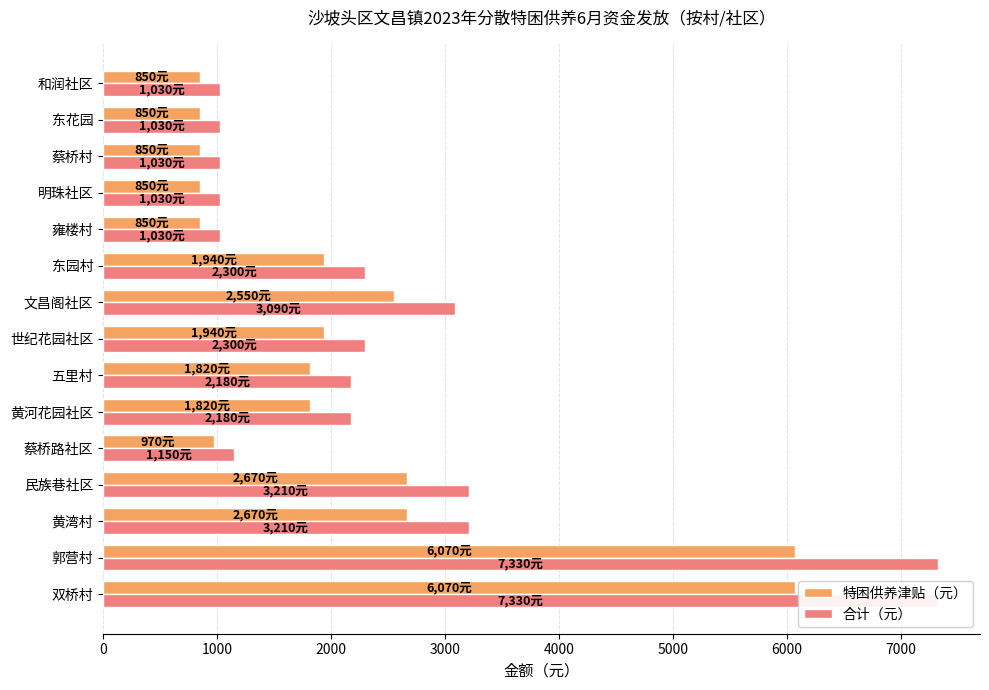

Which has a higher value, 东花园 or 黄湾村?

黄湾村